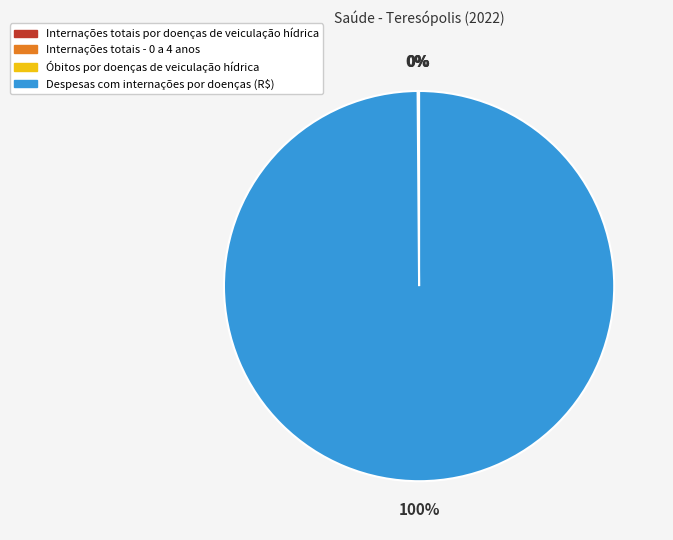

Is there any slice that represents more than half of the pie?

Yes